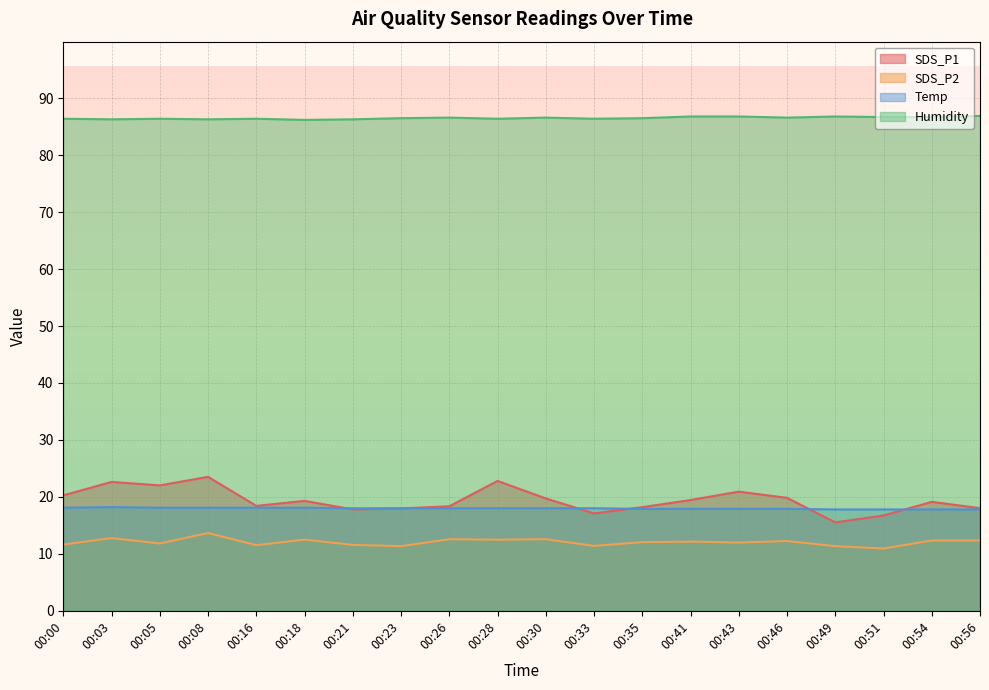

At which label does SDS_P2 first exceed 12?

00:03